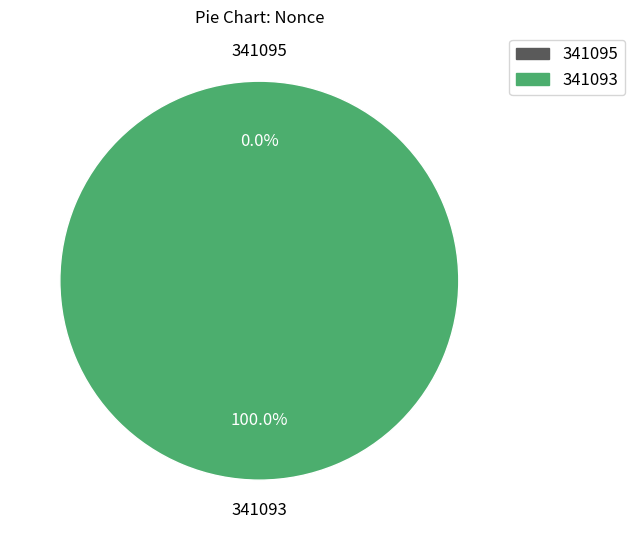

Rank the categories by value from highest to lowest.

341093, 341095